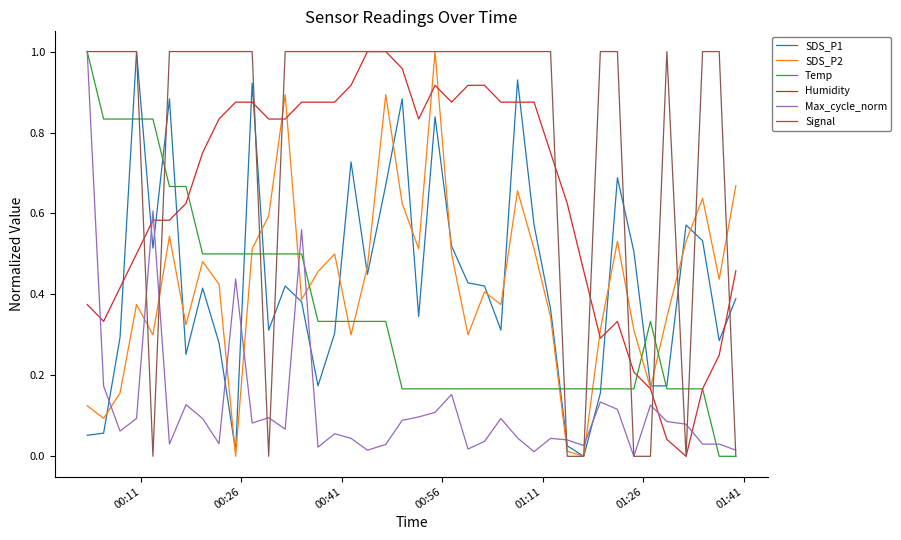

Which series has the largest total across all categories?

Signal